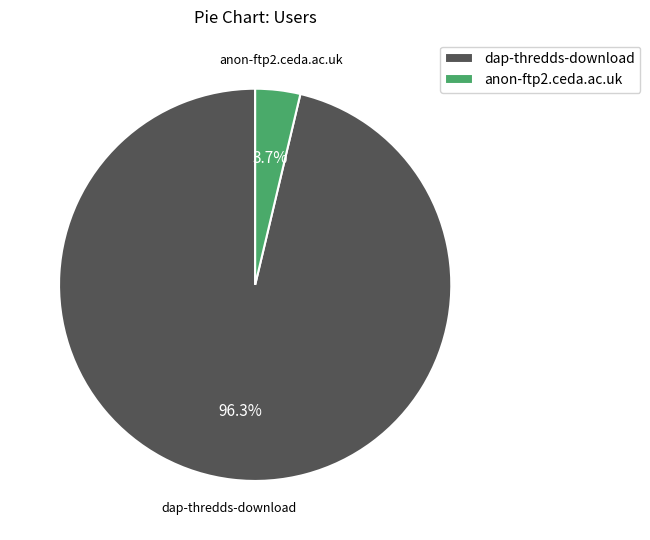

What percentage is NOT represented by anon-ftp2.ceda.ac.uk?

96.3%